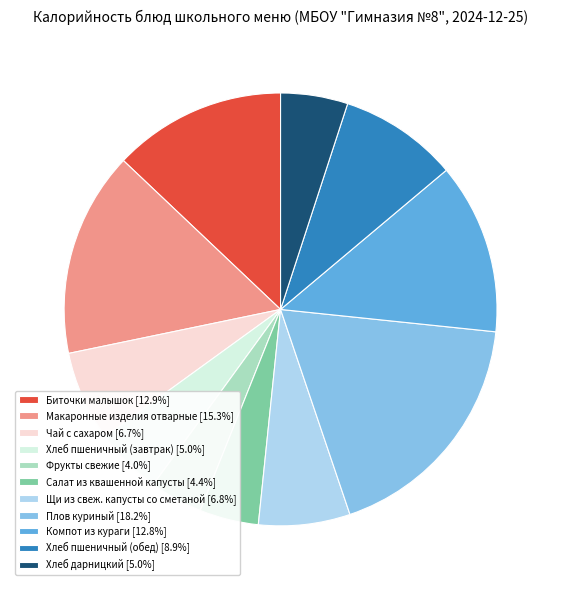

What is the largest slice in the pie chart?

Плов куриный